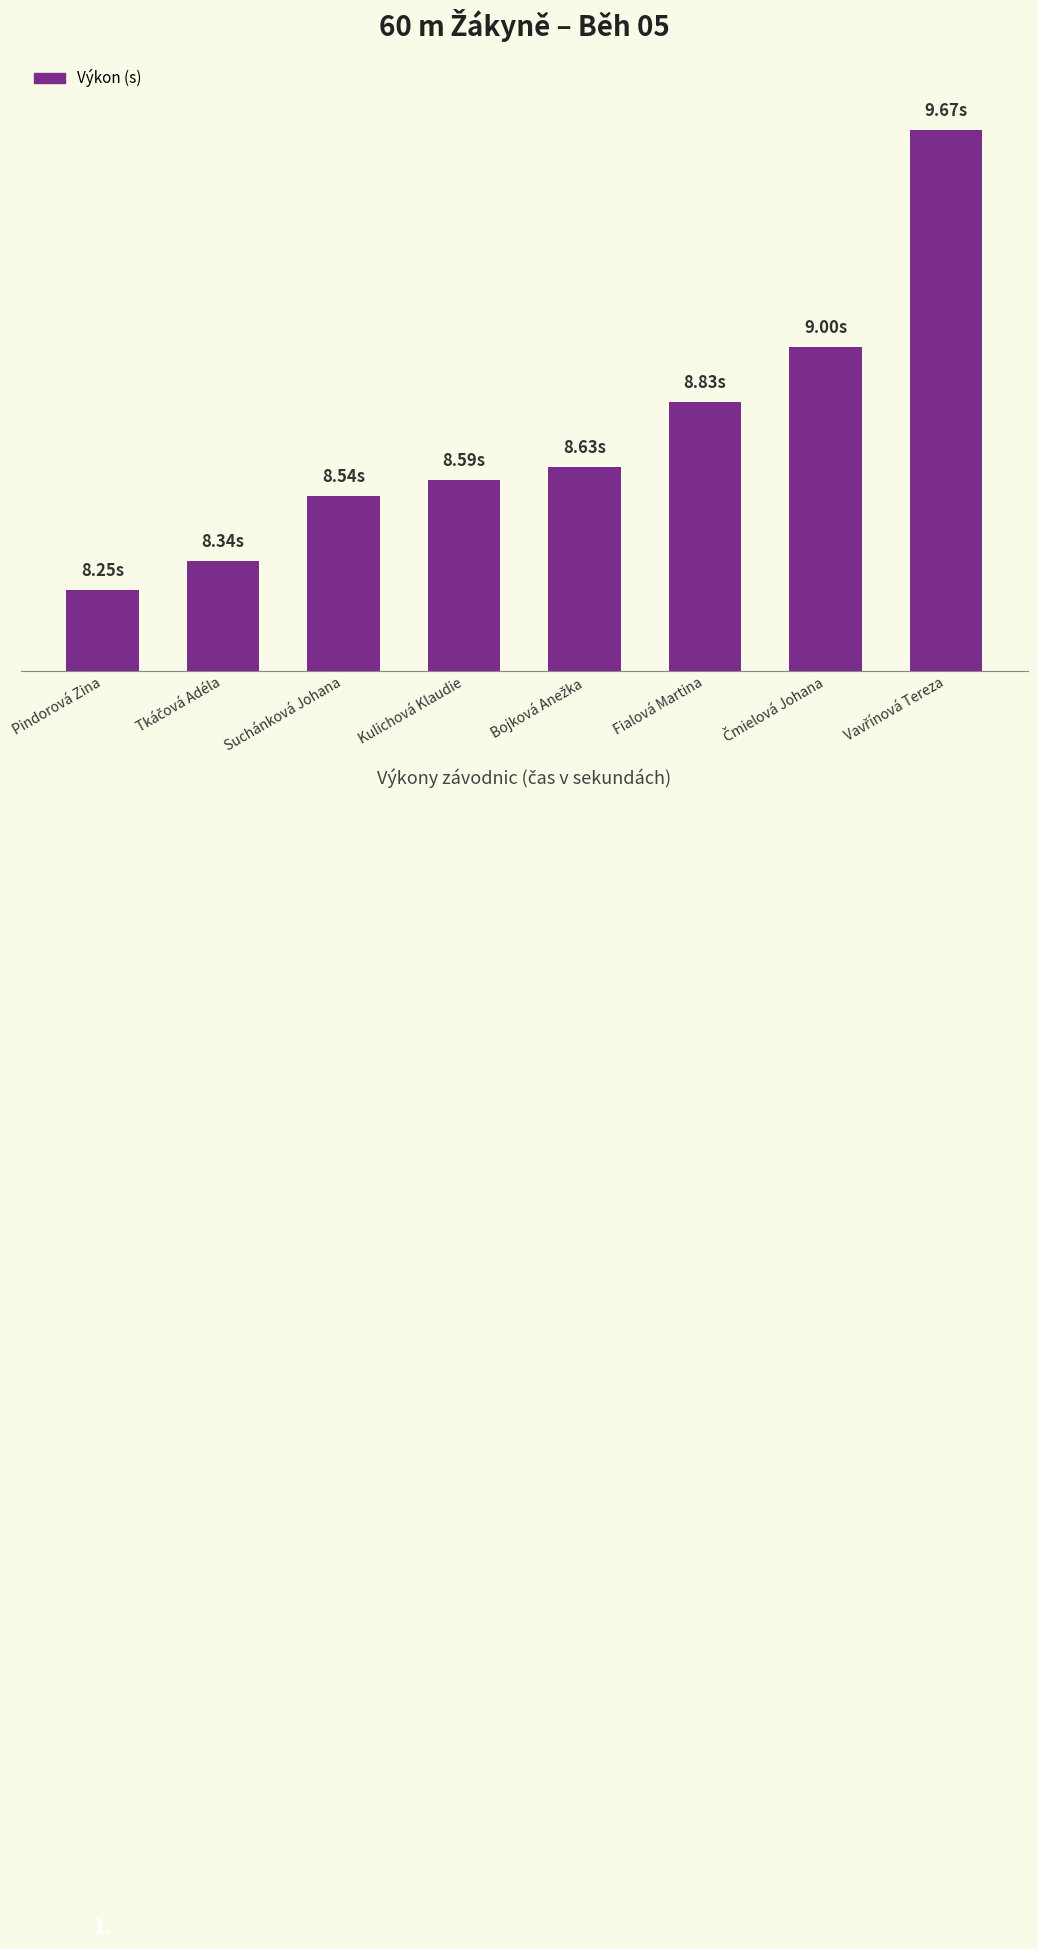

The chart shows a value of 2.2 at Fialová Martina. True or false?

False